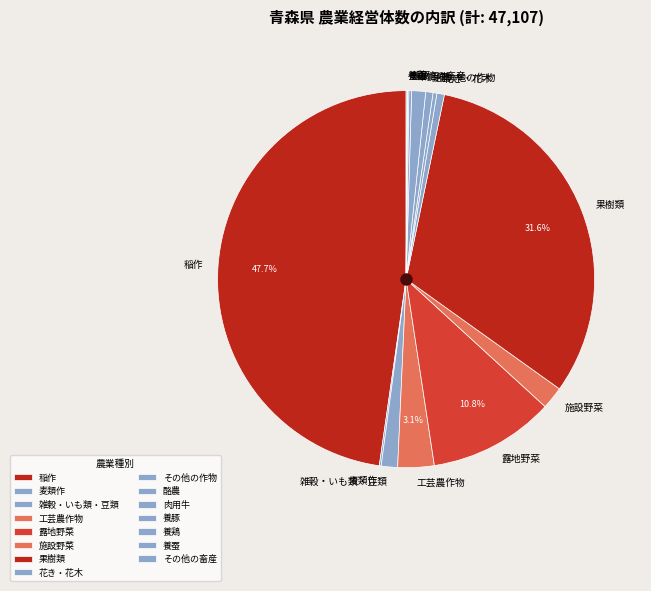

Does 工芸農作物 account for over 50% of the chart?

No